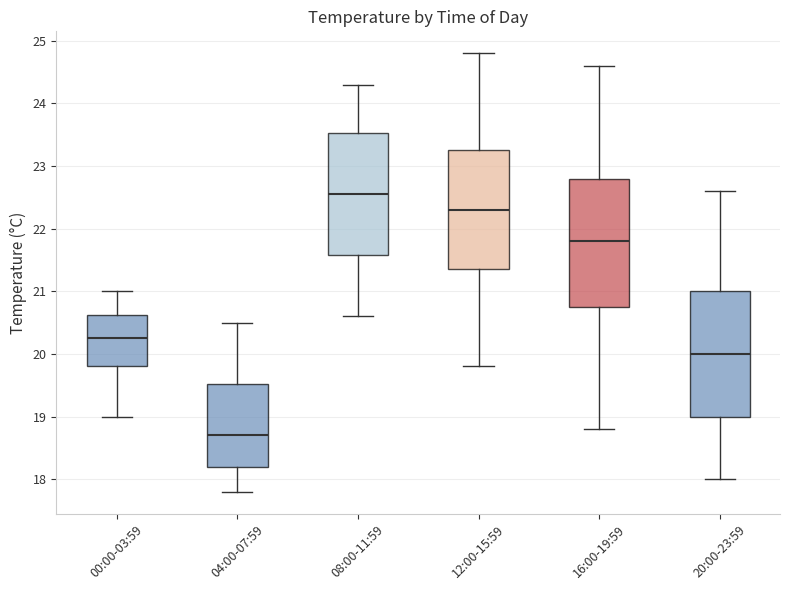

Reading left to right, read every box against the y-axis: the position of its median line, the range the box covers, and the ends of its whiskers. The values are not printed on the chart, so give them approximately, as read against the axis.

00:00-03:59: median 20.3, box 19.8 to 20.6, whiskers 19.0 to 21.0
04:00-07:59: median 18.7, box 18.2 to 19.5, whiskers 17.8 to 20.5
08:00-11:59: median 22.6, box 21.6 to 23.5, whiskers 20.6 to 24.3
12:00-15:59: median 22.3, box 21.4 to 23.3, whiskers 19.8 to 24.8
16:00-19:59: median 21.8, box 20.8 to 22.8, whiskers 18.8 to 24.6
20:00-23:59: median 20.0, box 19.0 to 21.0, whiskers 18.0 to 22.6